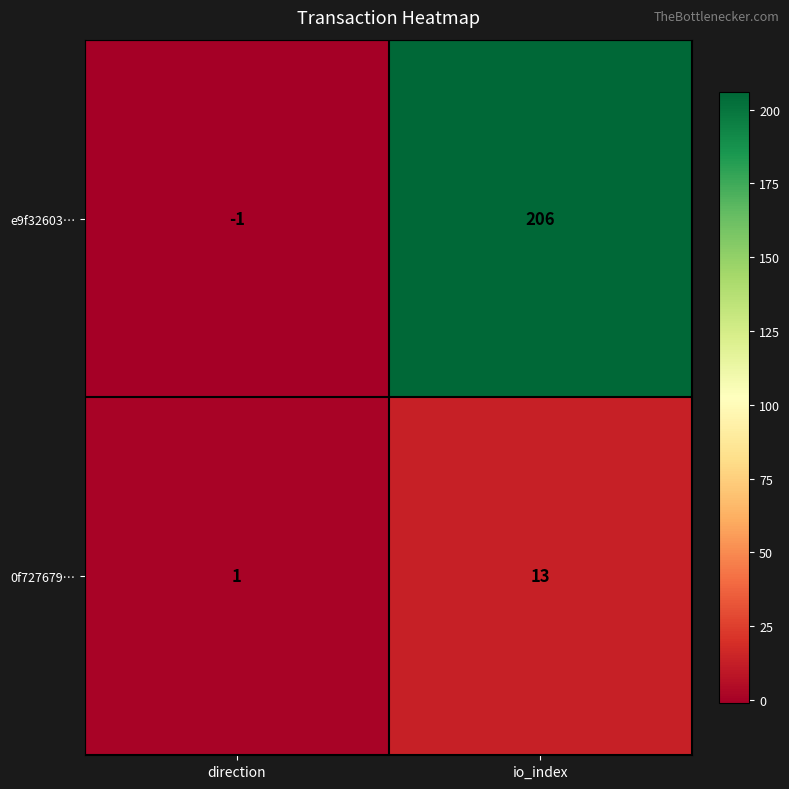

Rank the series at direction from lowest to highest value.

e9f32603…, 0f727679…